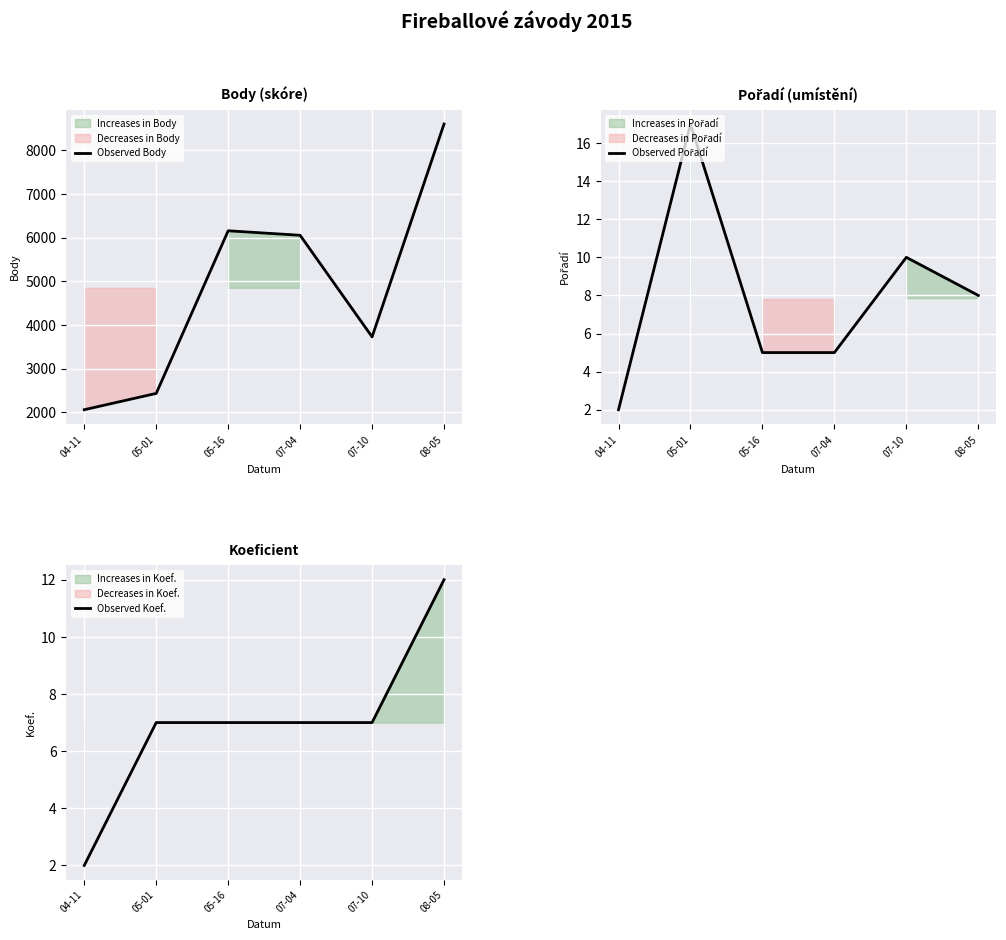

At 05-01, list the series in order from largest to smallest.

Observed Body, Observed Pořadí, Observed Koef.